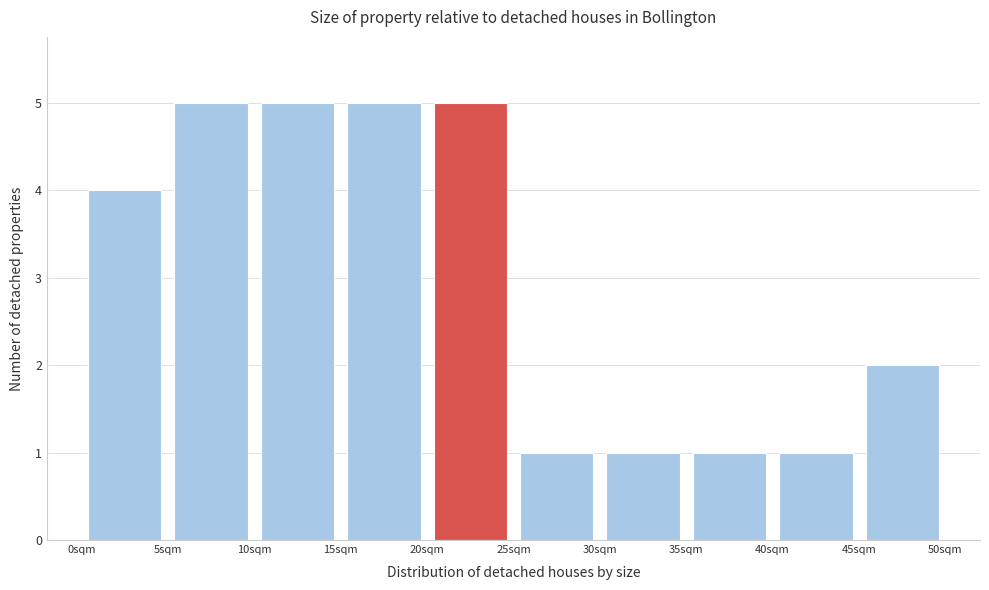

How tall is the bar that spans 0 to 5 on the x-axis? The values are not printed on the chart, so give them approximately, as read against the axis.

4